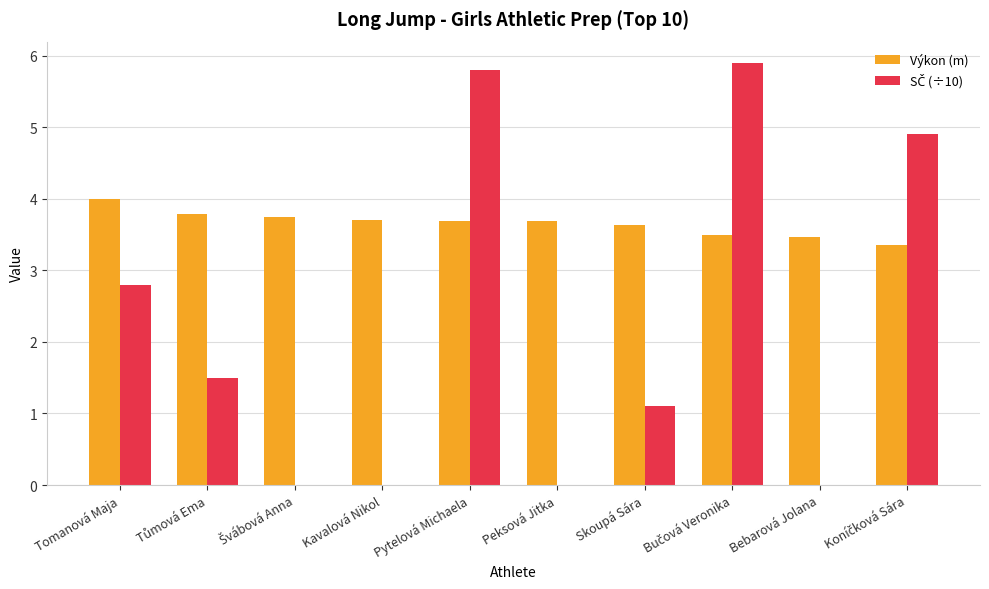

At which label does Výkon (m) reach its peak?

Tomanová Maja